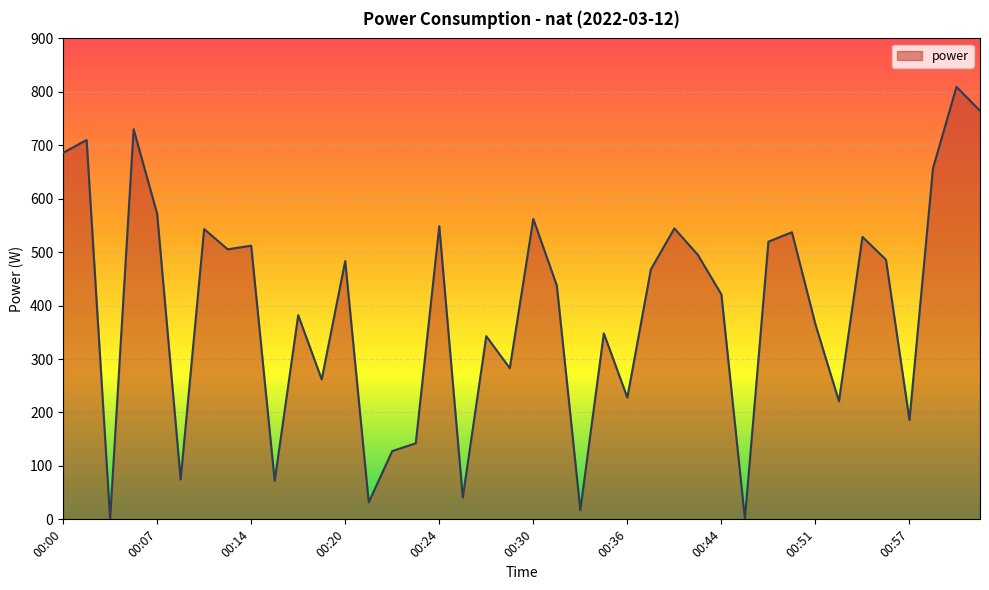

What is the greatest value displayed?

809.4